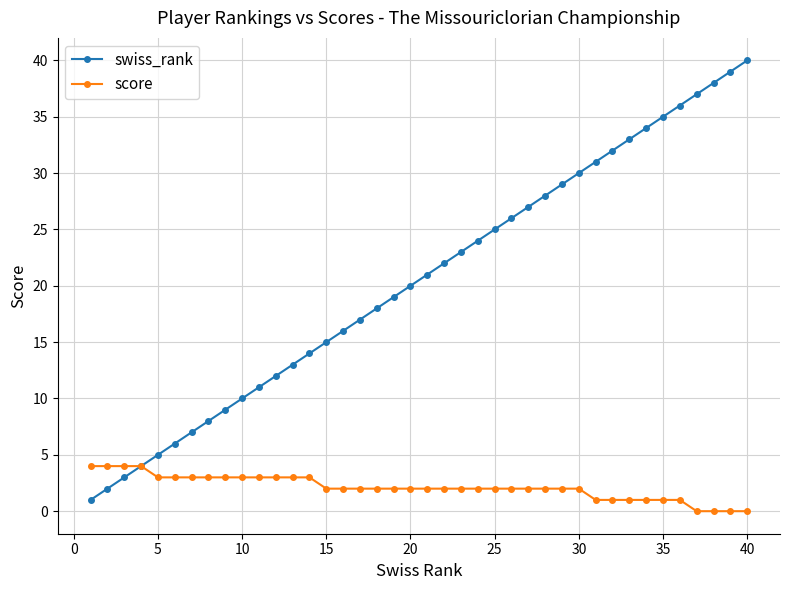

Rank the series by their maximum value, from highest to lowest.

swiss_rank, score